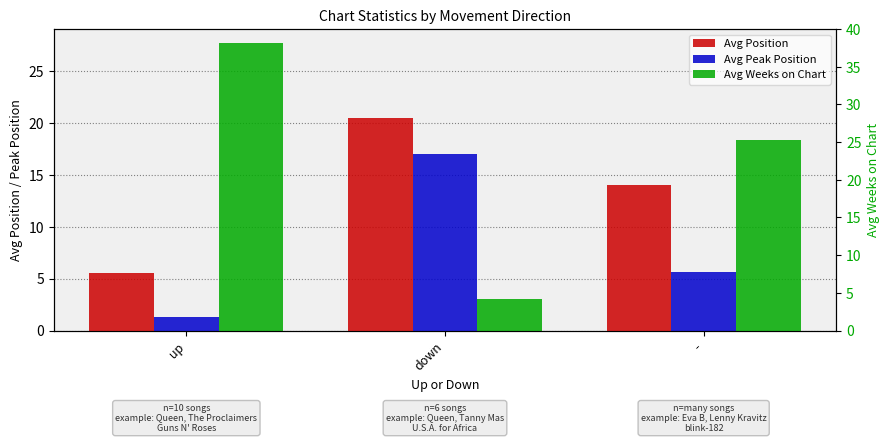

List the labels in order of Avg Peak Position value, smallest first.

up, -, down